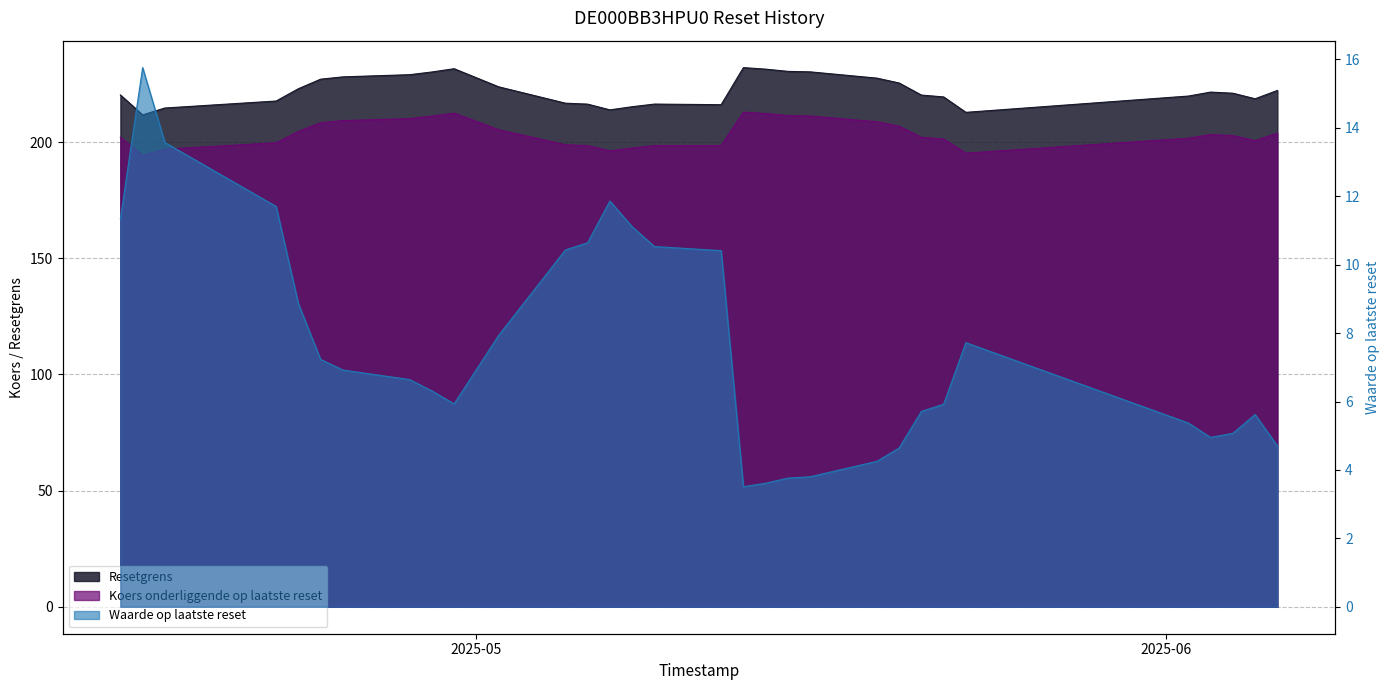

At which category is the sum across all series the highest?

2025-04-30